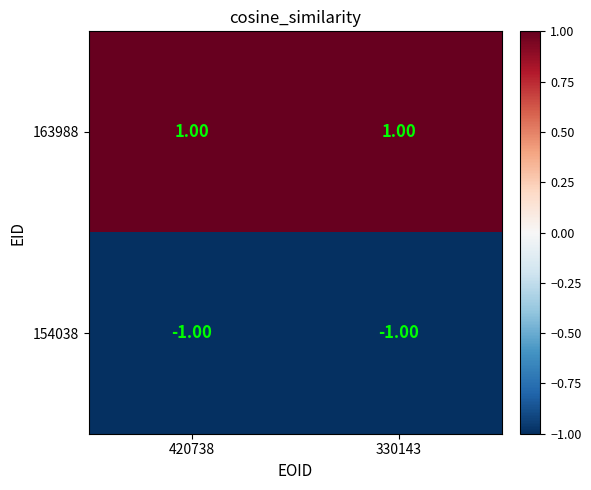

At how many categories does at least one series exceed 0?

2